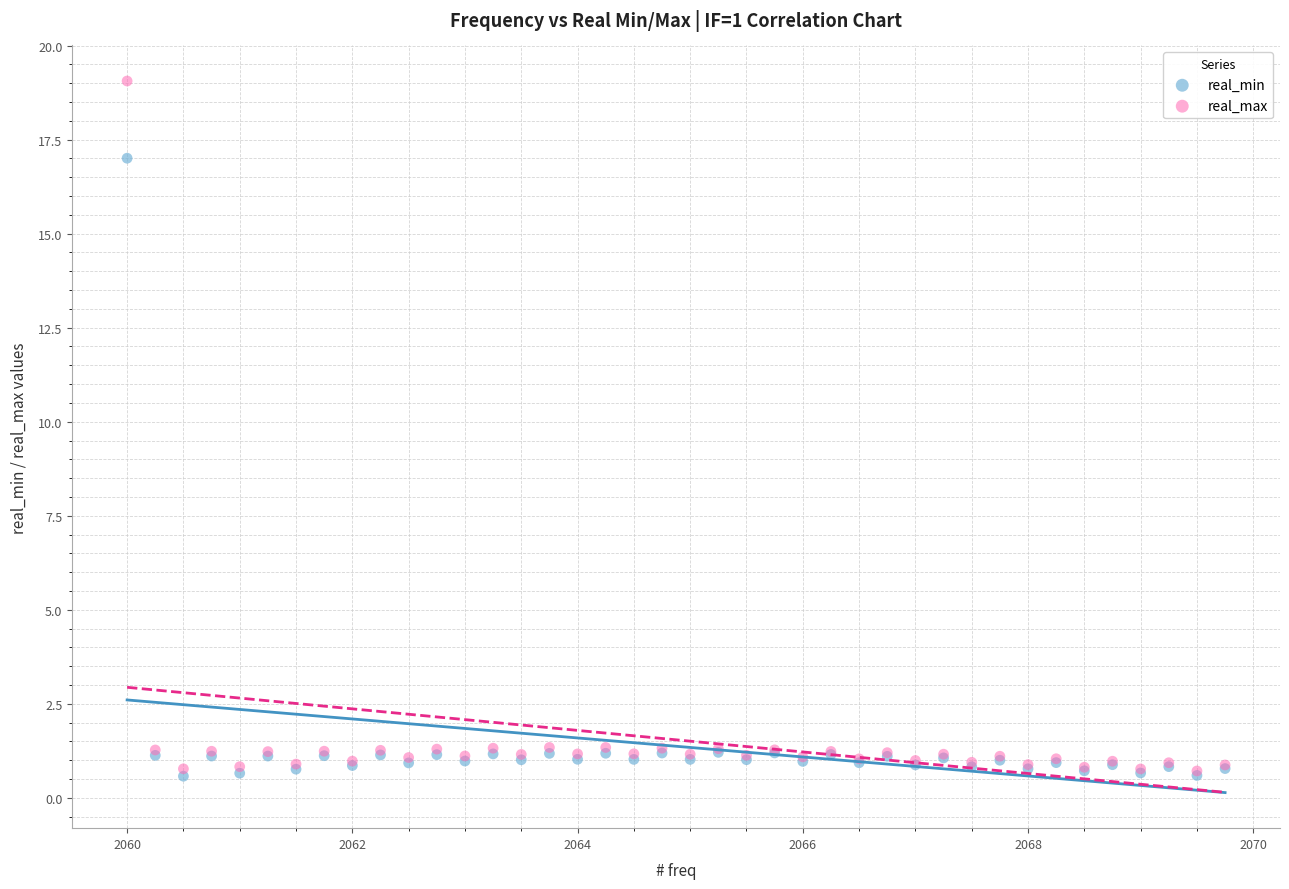

What are all the series names shown in the legend?

real_min, real_max